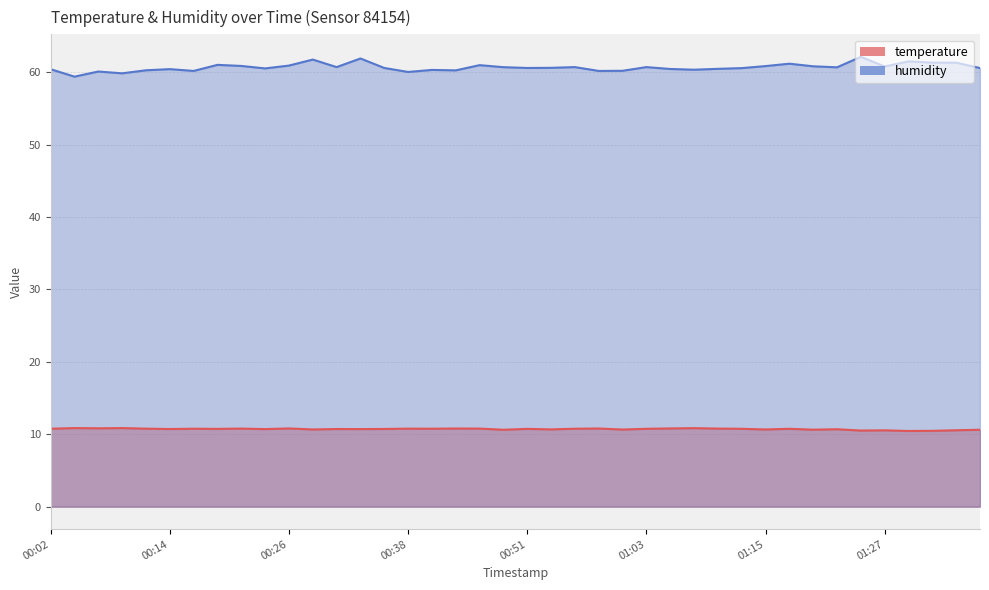

What is the lowest value of the humidity series?

59.4